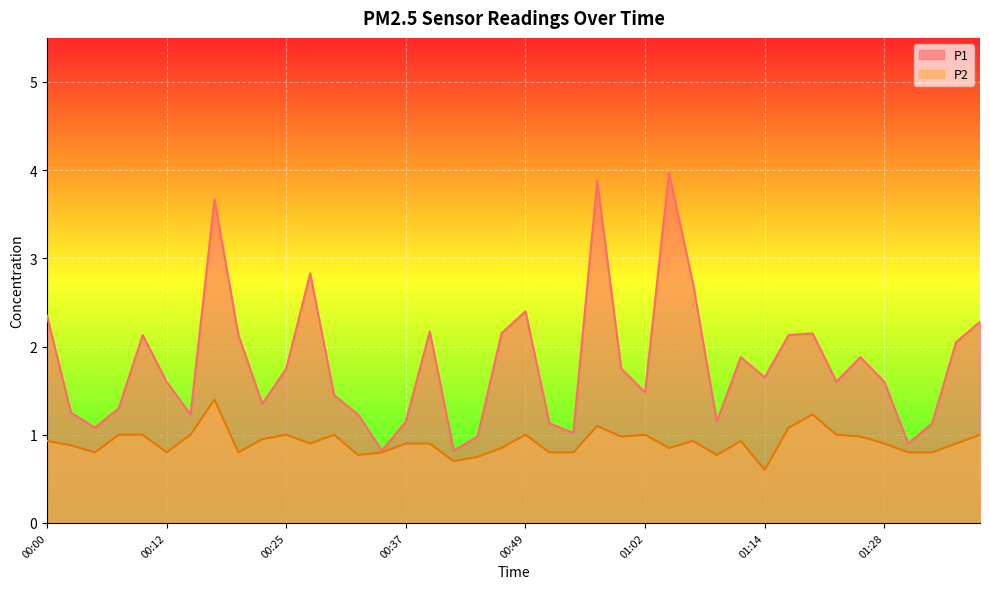

What is the spread (max minus min) of values at 00:15?

0.2